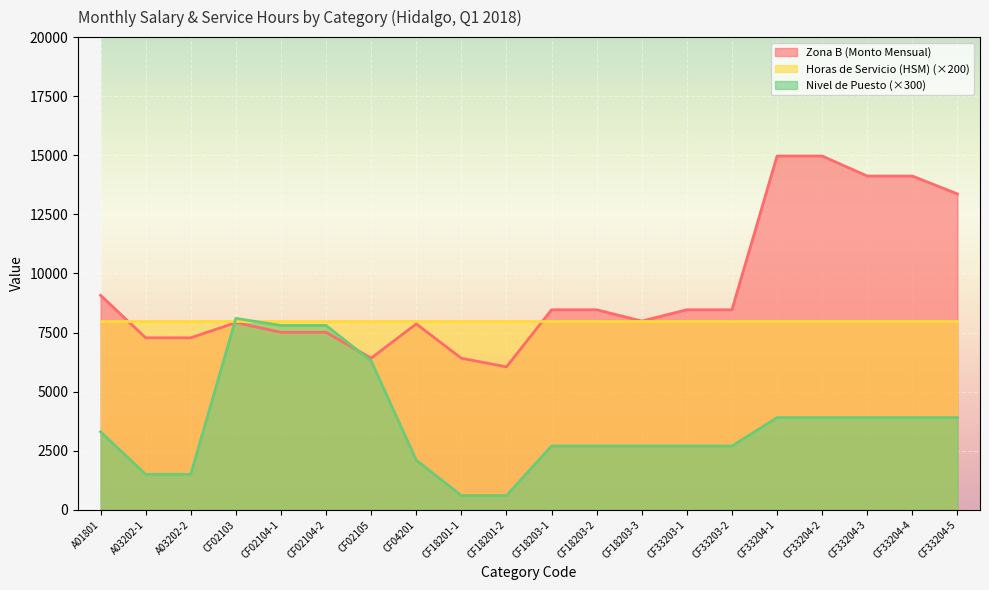

What position from the right is CF33204-1?

5